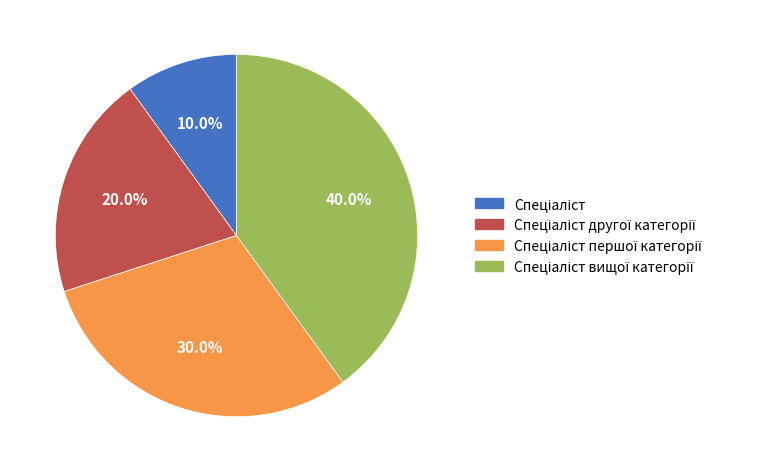

Is there any slice that represents more than half of the pie?

No